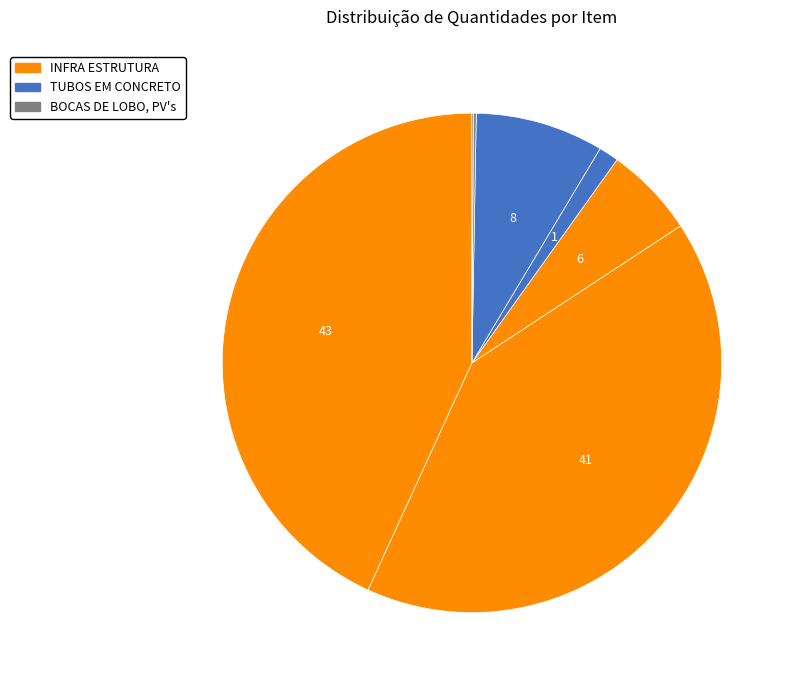

How many segments does this pie chart have?

7